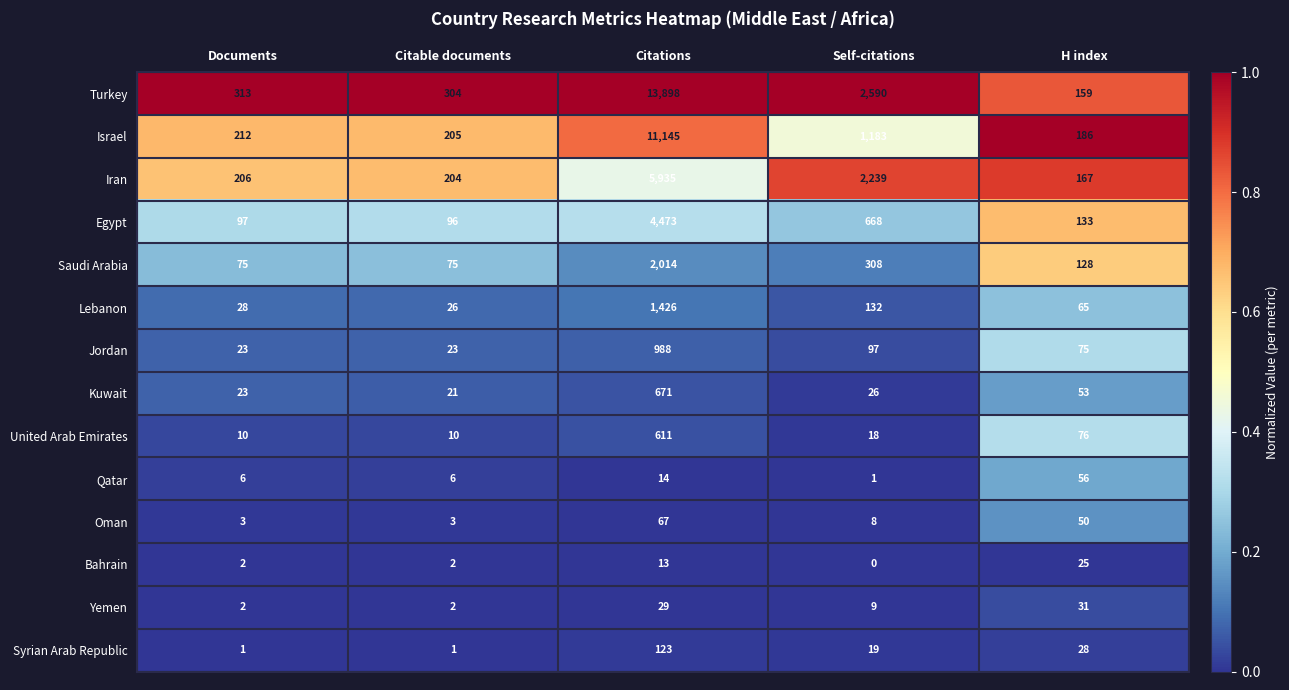

Which series has the largest range (max minus min)?

Turkey